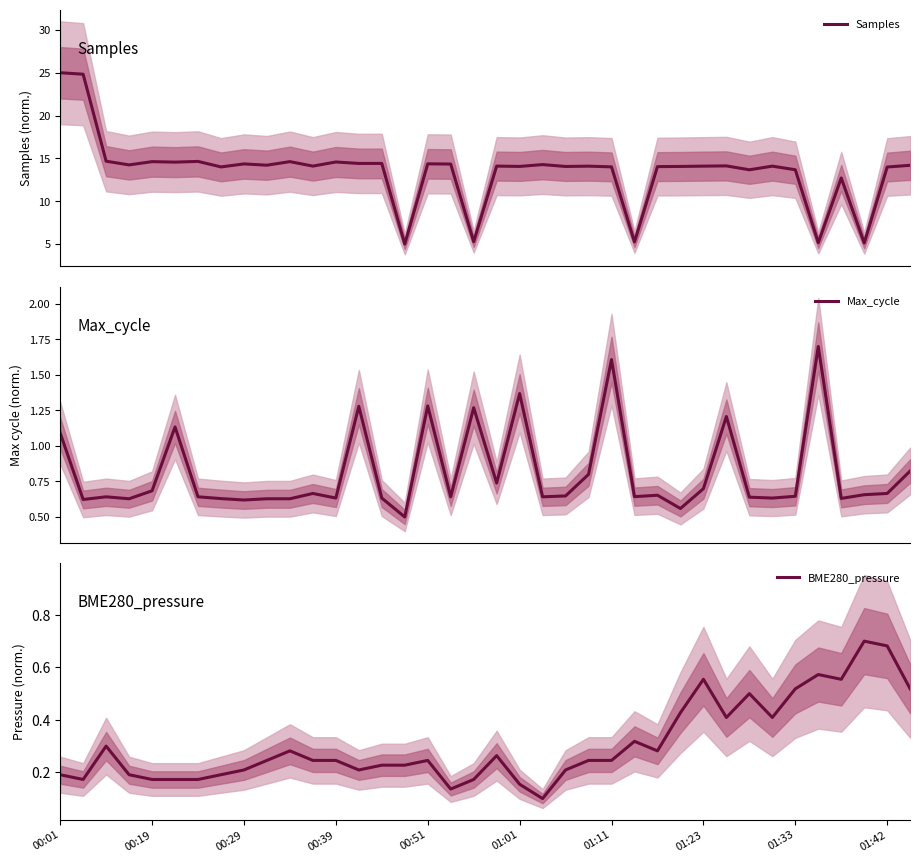

What is the lowest value of the Samples series?

5.0